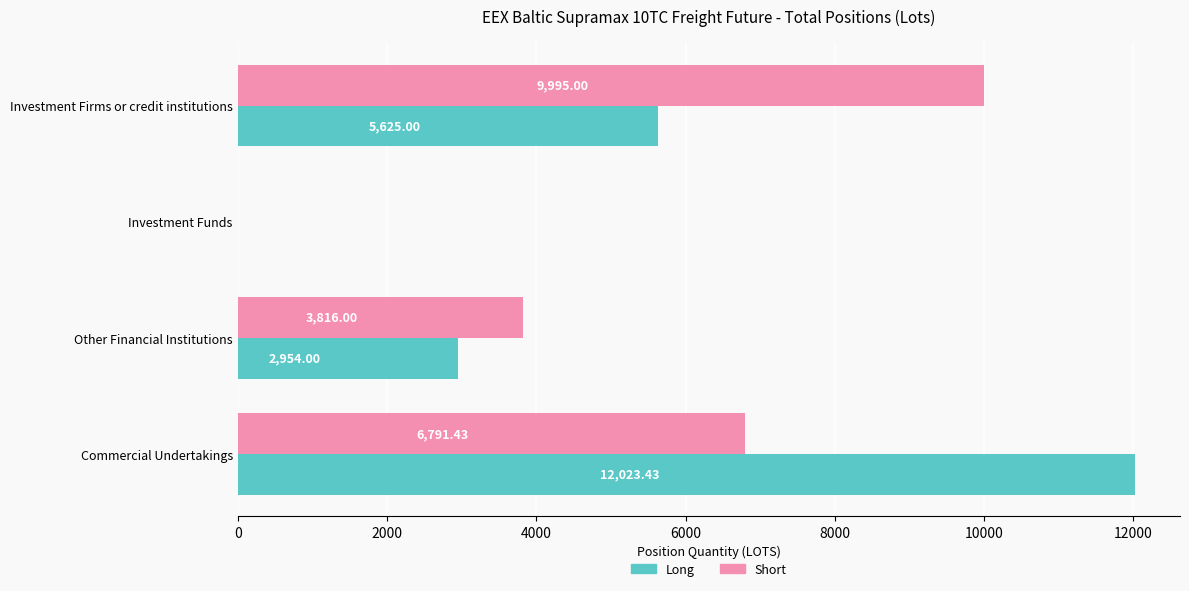

What is the sum of all Long values?

20602.4